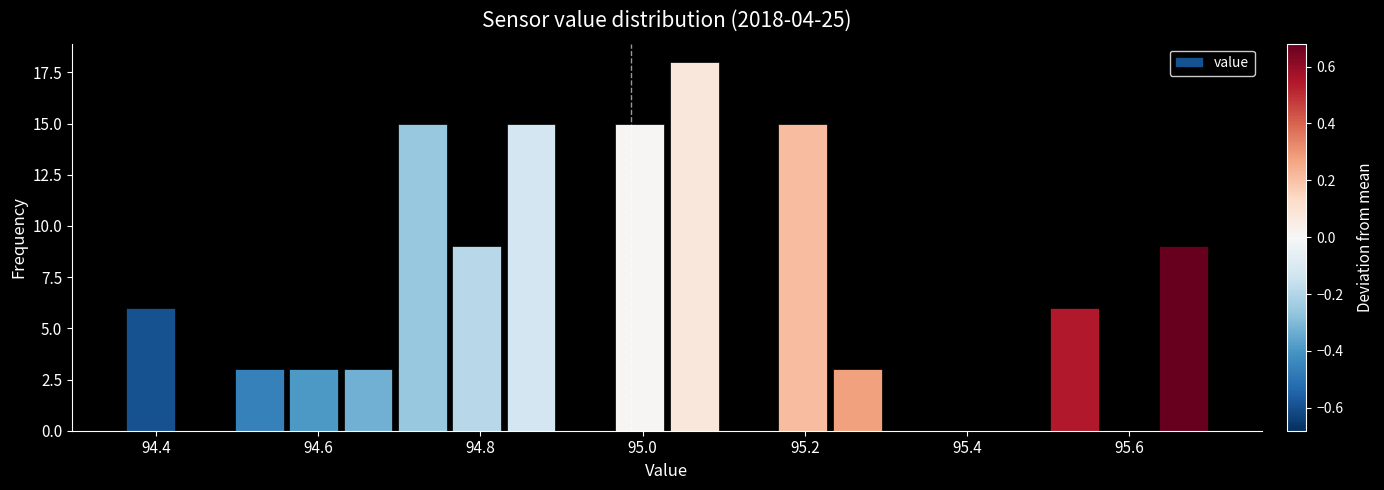

Around what value on the x-axis is the tallest bar? Give the approximate position of its centre, as read against the axis.

95.06